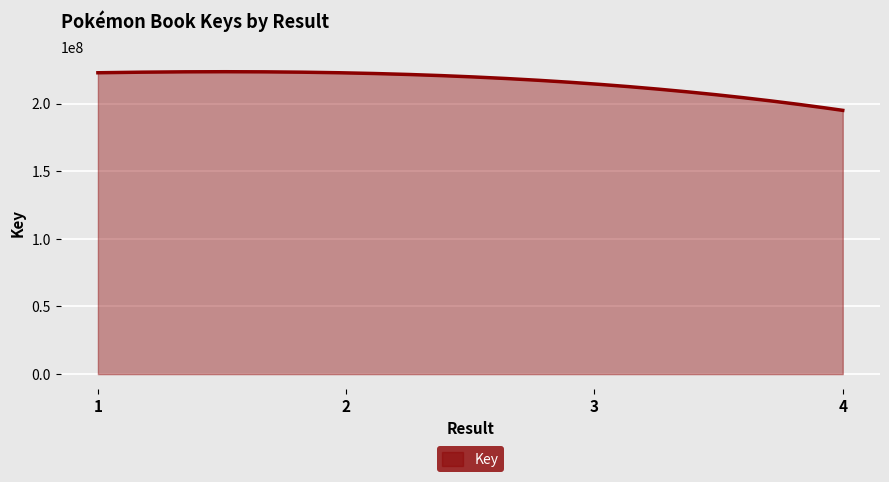

What is the maximum value shown in the chart?

223589847.2